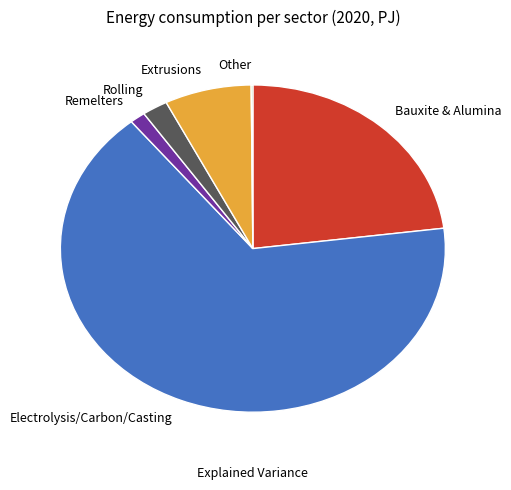

Does Bauxite & Alumina account for over 50% of the chart?

No